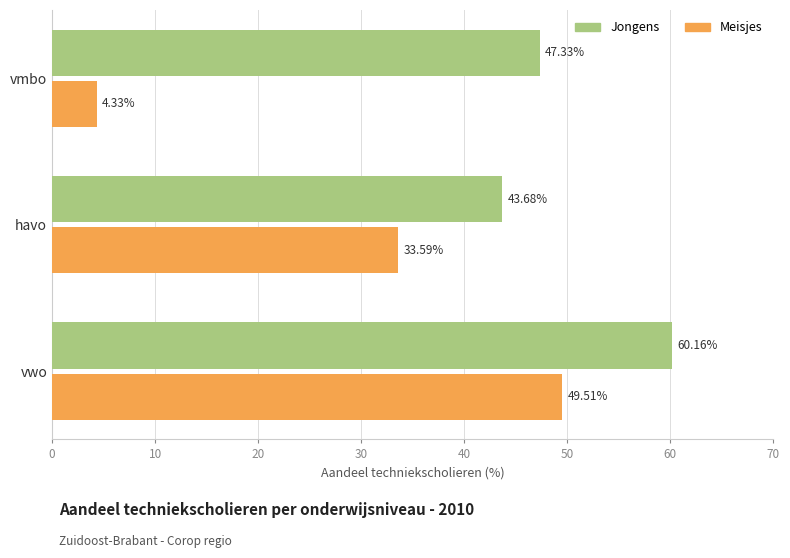

At how many categories does at least one series exceed 20?

3